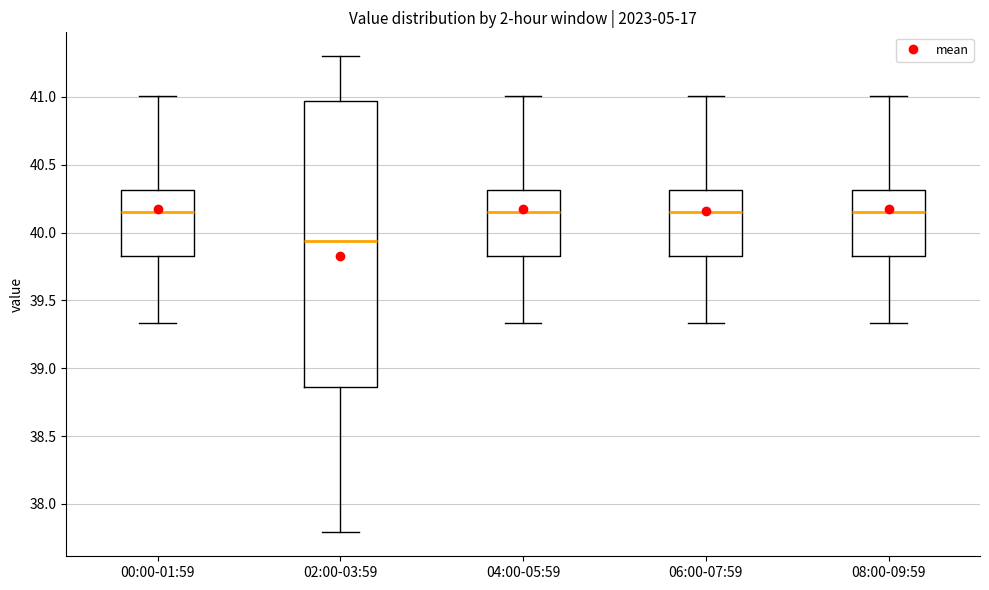

Where is the lower edge of the box for 02:00-03:59 on the y-axis? The values are not printed on the chart, so give them approximately, as read against the axis.

38.85